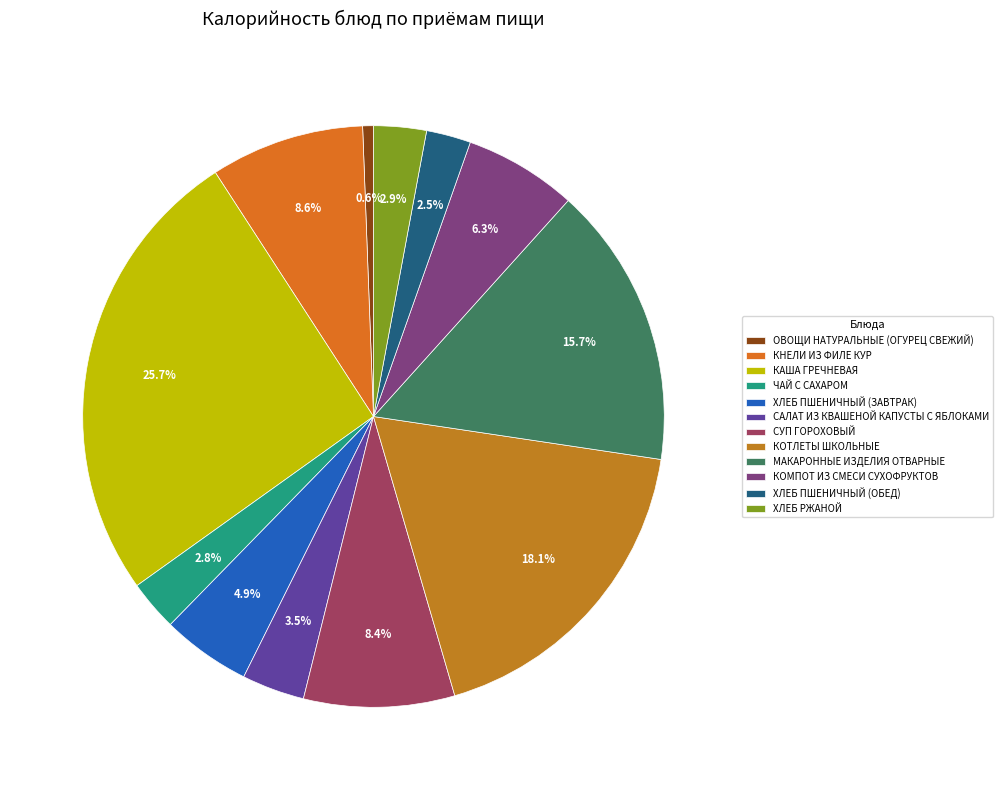

To the nearest percent, what is the combined percentage of КНЕЛИ ИЗ ФИЛЕ КУР and КОМПОТ ИЗ СМЕСИ СУХОФРУКТОВ?

15%